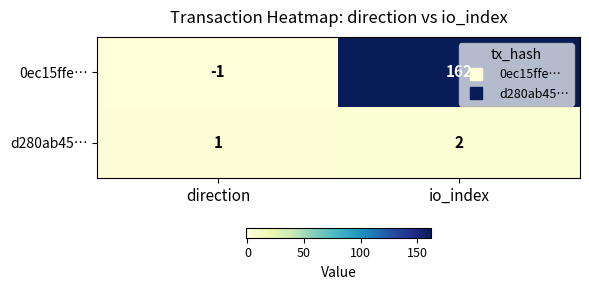

How many categories are shown in the chart?

2